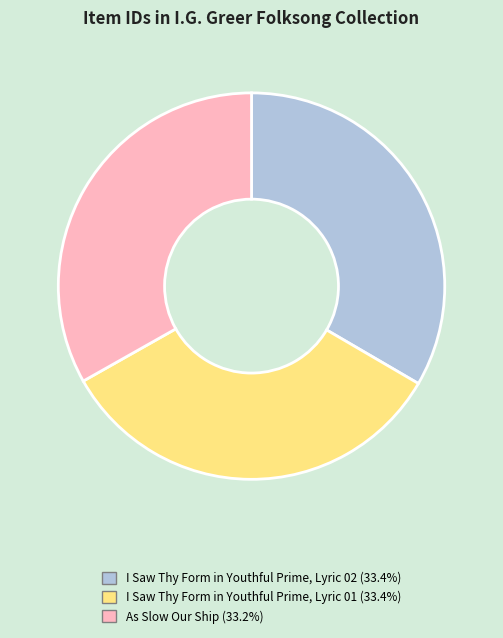

What is the ratio of the value at I Saw Thy Form in Youthful Prime, Lyric 02 to the value at I Saw Thy Form in Youthful Prime, Lyric 01?

1.0